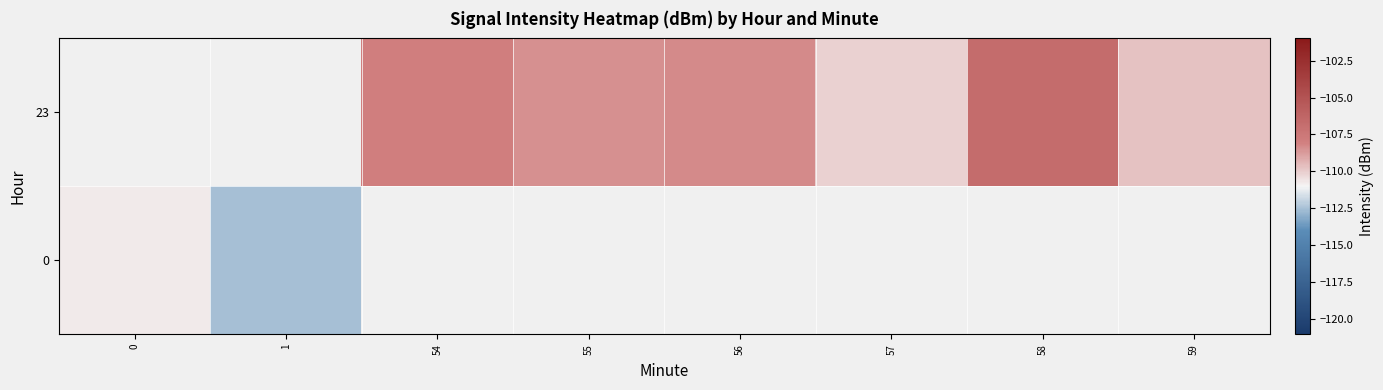

The value of 23 at 57 is -110.1. True or false?

True